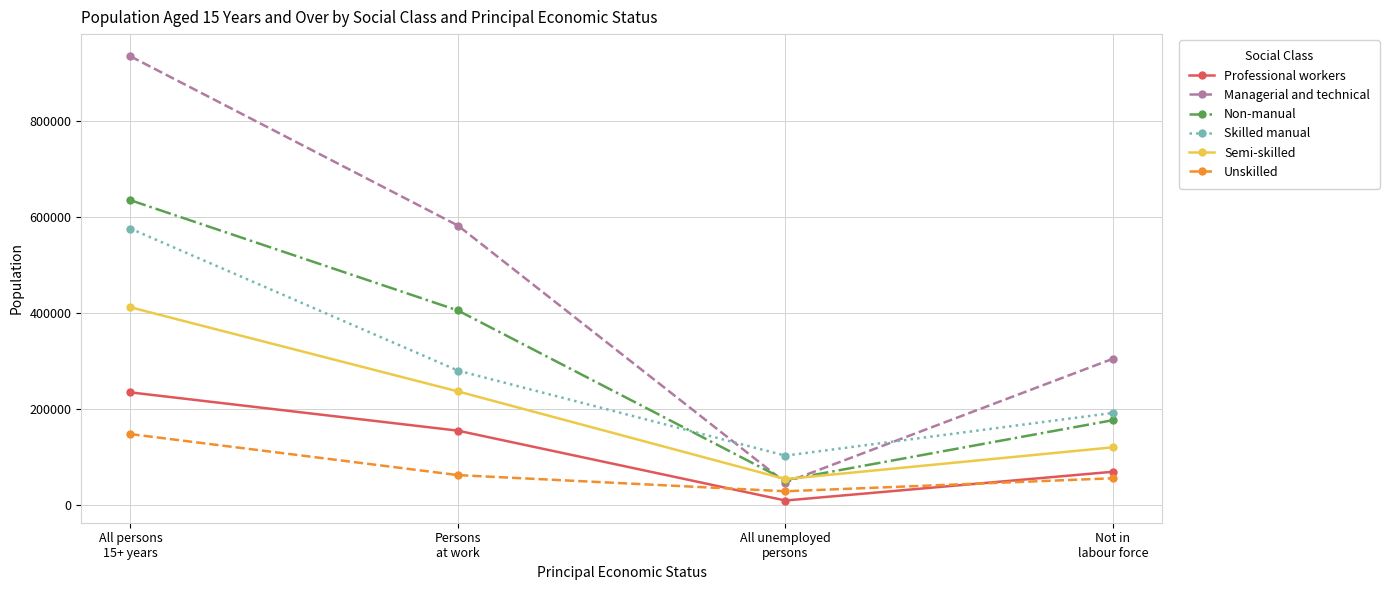

Reading left to right, extract all data points from this chart.

Professional workers: All persons
15+ years=234930	Persons
at work=155277	All unemployed
persons=9898	Not in
labour force=69755
Managerial and technical: All persons
15+ years=934293	Persons
at work=582135	All unemployed
persons=47221	Not in
labour force=304937
Non-manual: All persons
15+ years=634883	Persons
at work=405372	All unemployed
persons=52408	Not in
labour force=177103
Skilled manual: All persons
15+ years=575768	Persons
at work=280291	All unemployed
persons=103277	Not in
labour force=192200
Semi-skilled: All persons
15+ years=412022	Persons
at work=236943	All unemployed
persons=54472	Not in
labour force=120607
Unskilled: All persons
15+ years=148155	Persons
at work=62790	All unemployed
persons=29139	Not in
labour force=56226